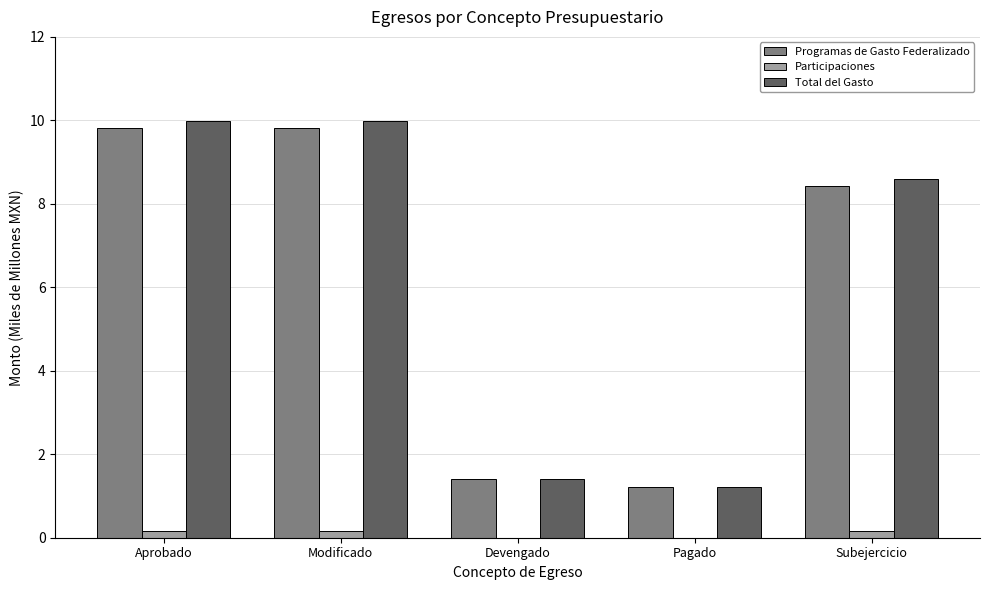

Reading left to right, what are all the values shown in this chart?

Programas de Gasto Federalizado: 9.8	9.8	1.4	1.2	8.4
Participaciones: 0.2	0.2	0.0	0.0	0.2
Total del Gasto: 10.0	10.0	1.4	1.2	8.6